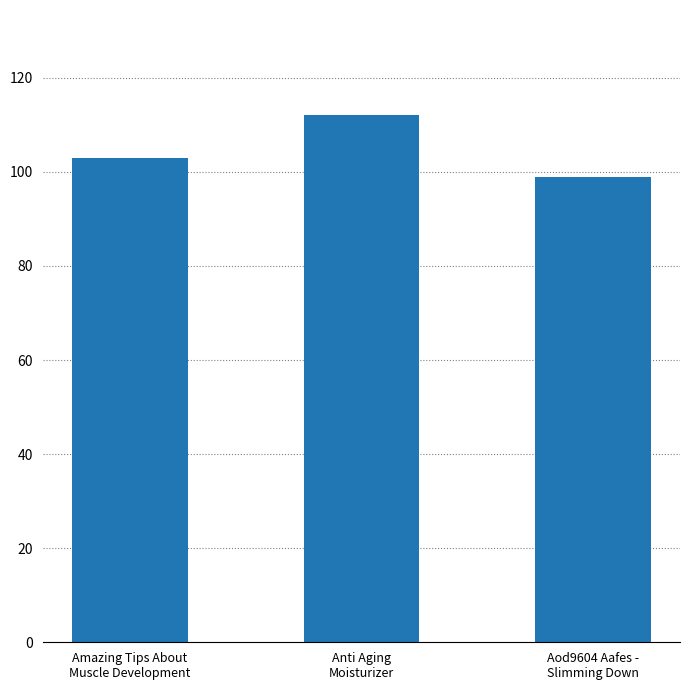

What is the label of the 2nd bar from the right?

Anti Aging
Moisturizer